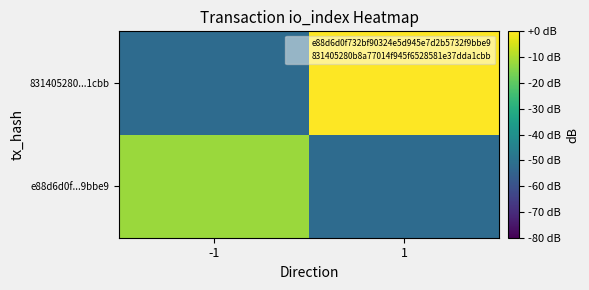

Reading right to left, list all the values displayed in this chart.

e88d6d0f...9bbe9: 1=-52.0	-1=-12.0
831405280...1cbb: 1=0.0	-1=-52.0